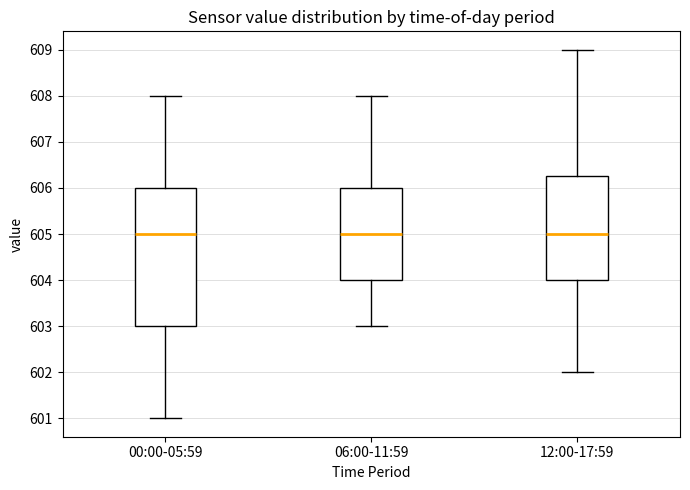

Reading left to right, read every box against the y-axis: the position of its median line, the range the box covers, and the ends of its whiskers. The values are not printed on the chart, so give them approximately, as read against the axis.

00:00-05:59: median 605.0, box 603.0 to 606.0, whiskers 601.0 to 608.0
06:00-11:59: median 605.0, box 604.0 to 606.0, whiskers 603.0 to 608.0
12:00-17:59: median 605.0, box 604.0 to 606.3, whiskers 602.0 to 609.0